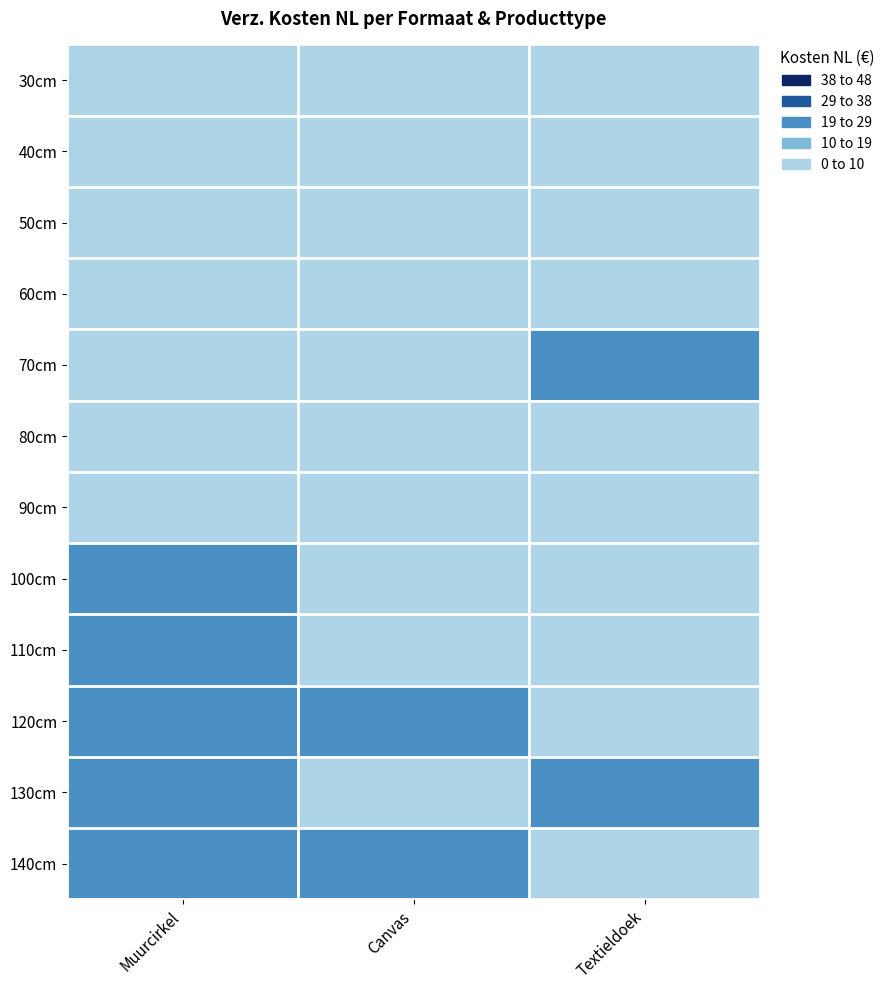

Which series has the largest total across all categories?

Muurcirkel